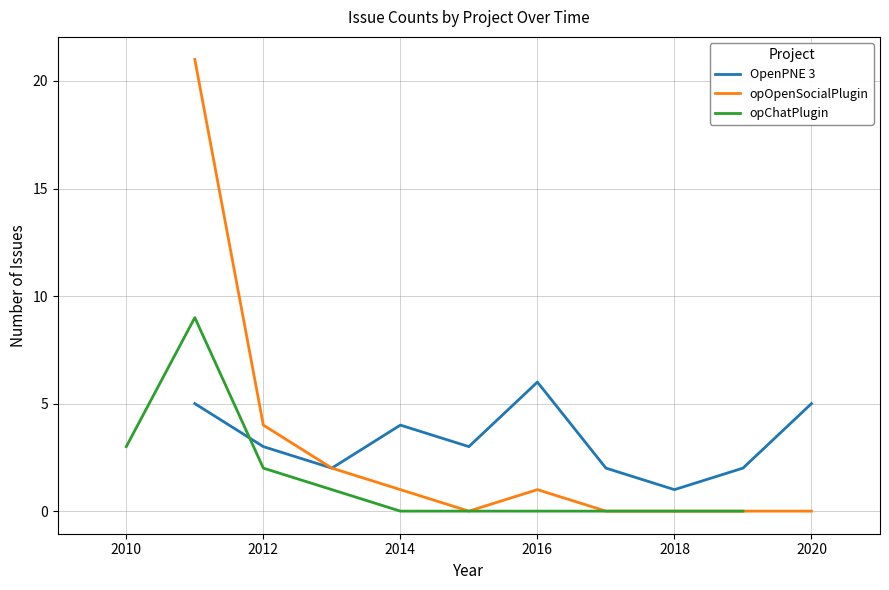

What is the difference between the maximum and second lowest values in the opChatPlugin series?

9